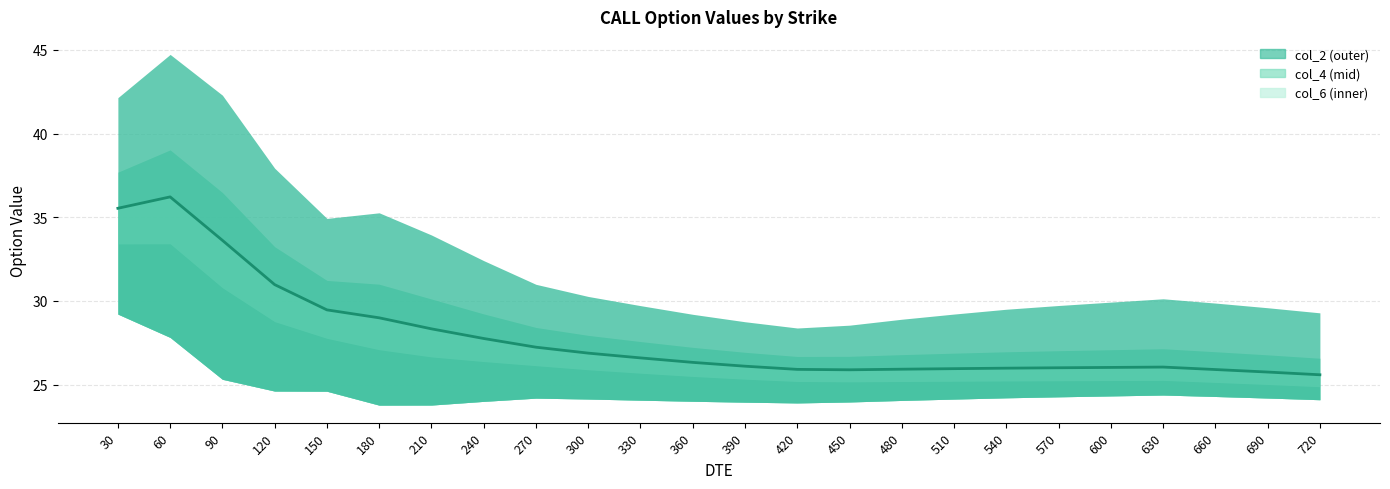

The value of col_2 at 300 is 6.3. True or false?

False